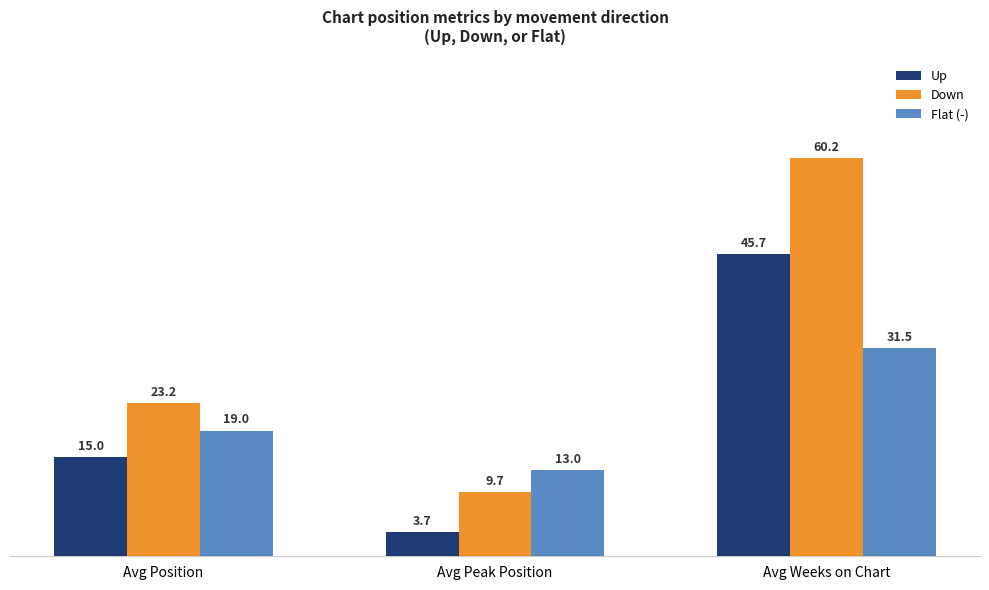

Reading left to right, extract all data points from this chart.

Up: Avg Position=15.0	Avg Peak Position=3.7	Avg Weeks on Chart=45.7
Down: Avg Position=23.2	Avg Peak Position=9.7	Avg Weeks on Chart=60.2
Flat (-): Avg Position=19.0	Avg Peak Position=13.0	Avg Weeks on Chart=31.5